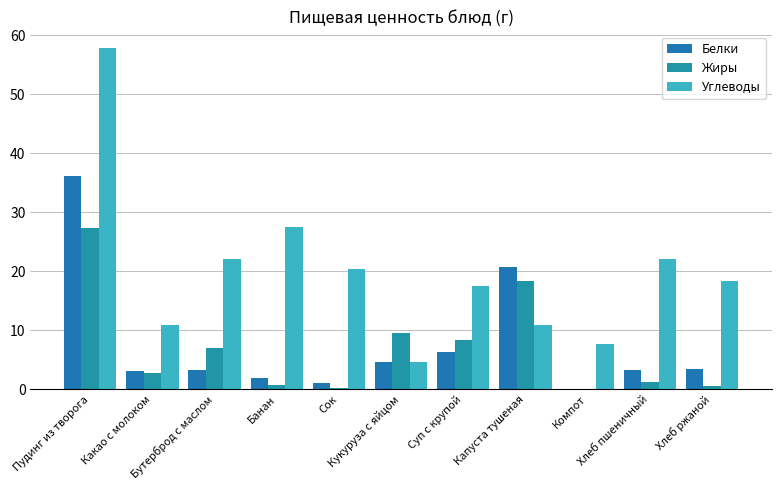

What are all the series names shown in the legend?

Белки, Жиры, Углеводы